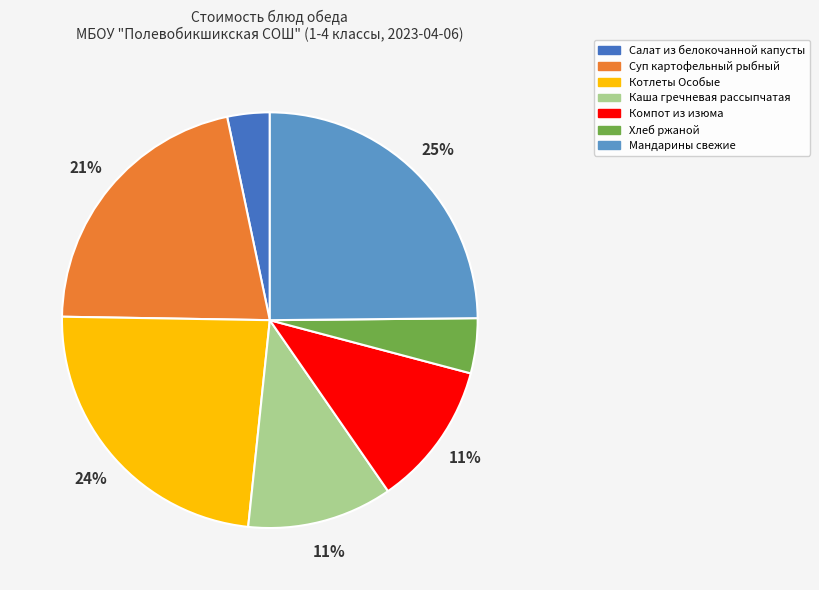

To the nearest percent, what is the difference between the largest and smallest slice percentages?

22%